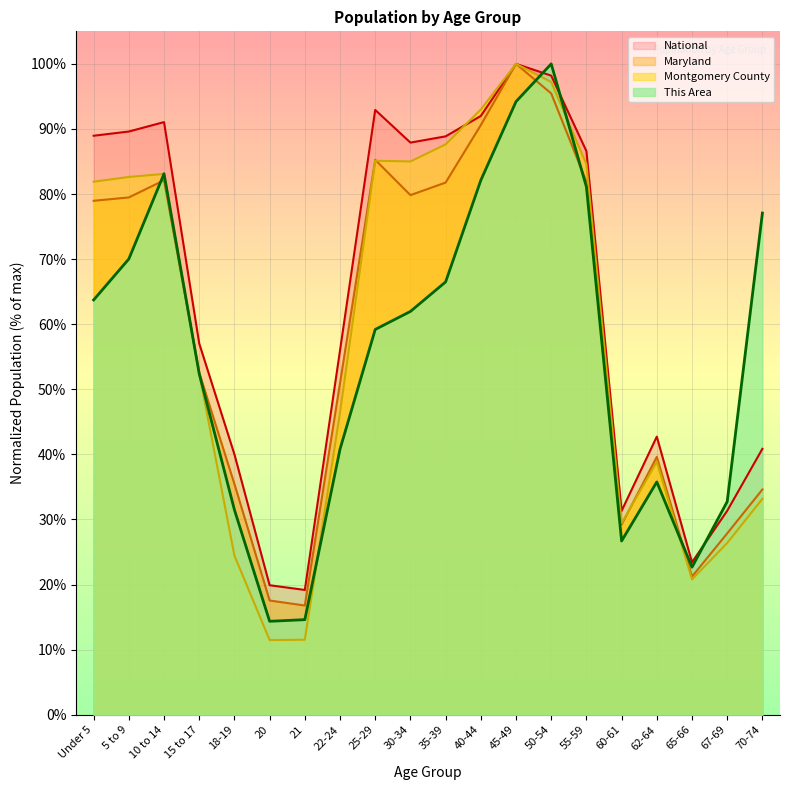

How many interior local valleys does the Montgomery County series have?

4